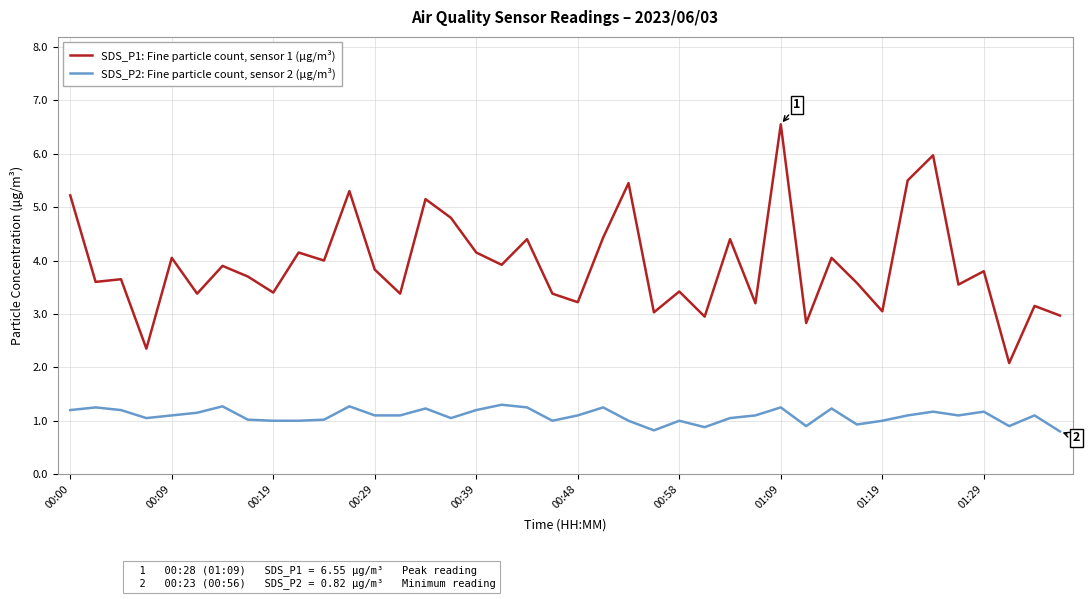

What is the minimum value shown in the chart?

0.8